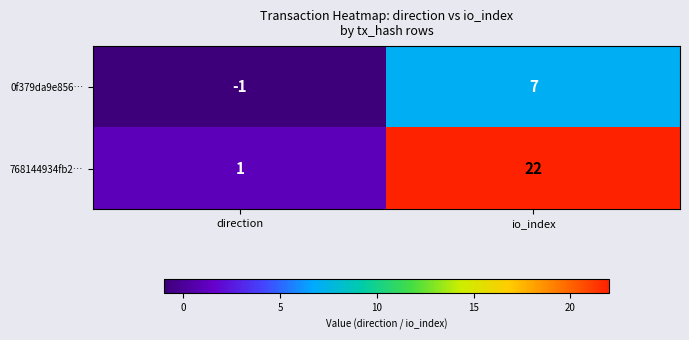

Which category has the highest value in the 0f379da9e856… series?

io_index